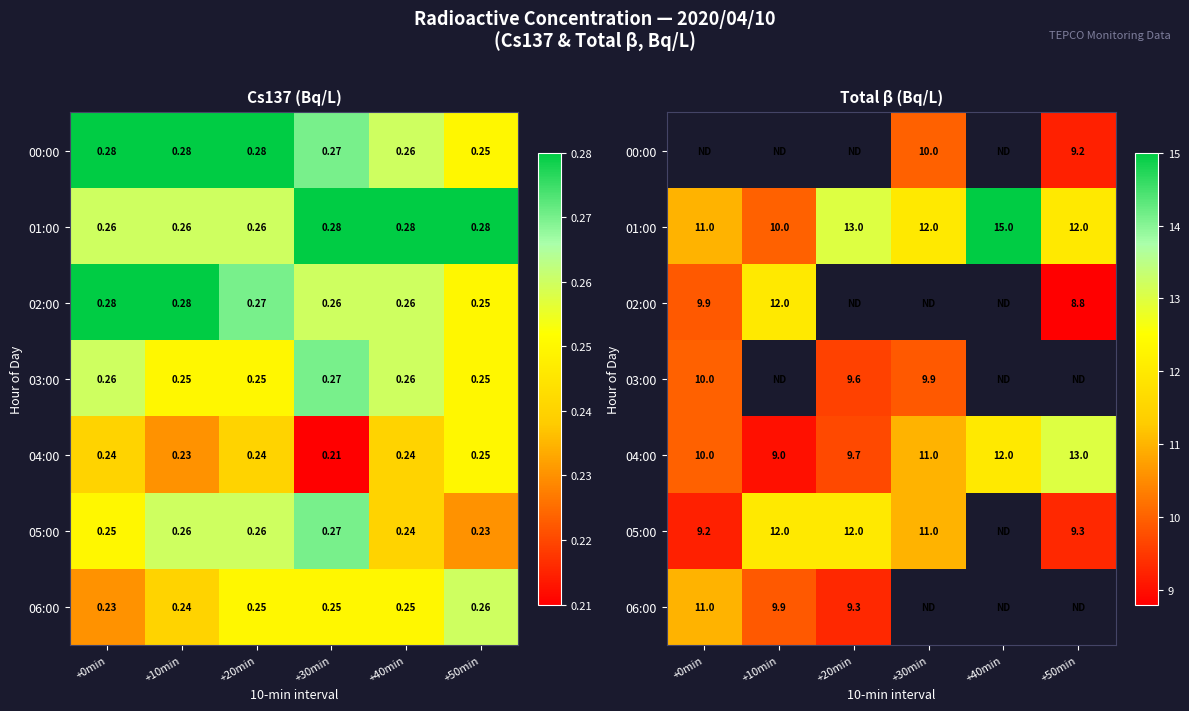

At which label does 03:00 reach its peak?

+0min